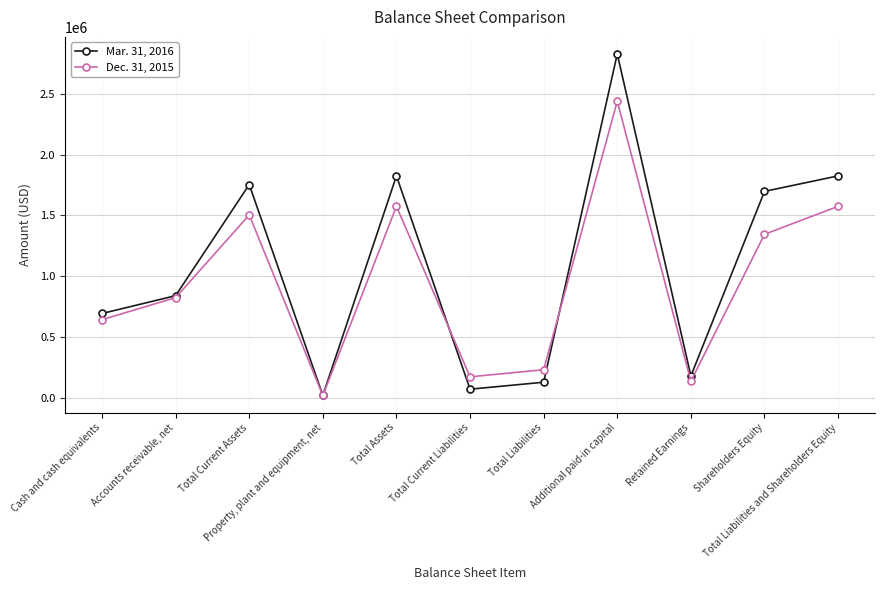

Rank the series by their average value, from lowest to highest.

Dec. 31, 2015, Mar. 31, 2016